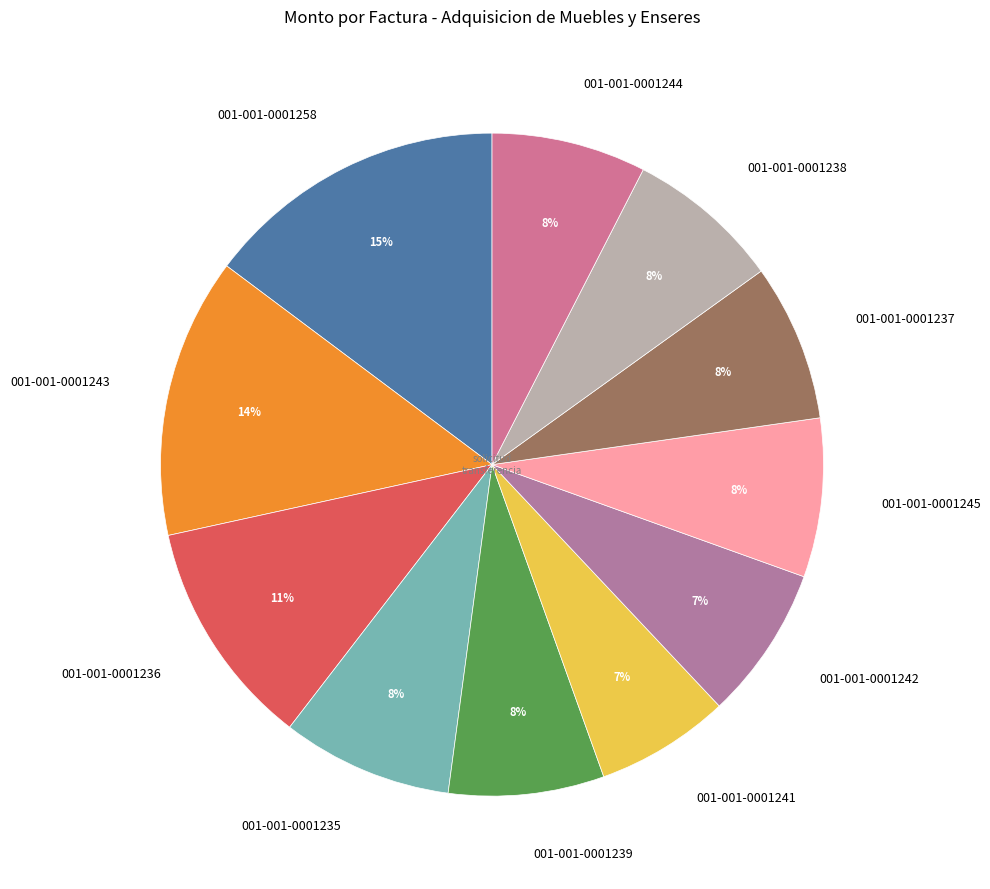

To the nearest percent, what is the difference between the largest and smallest slice percentages?

8%